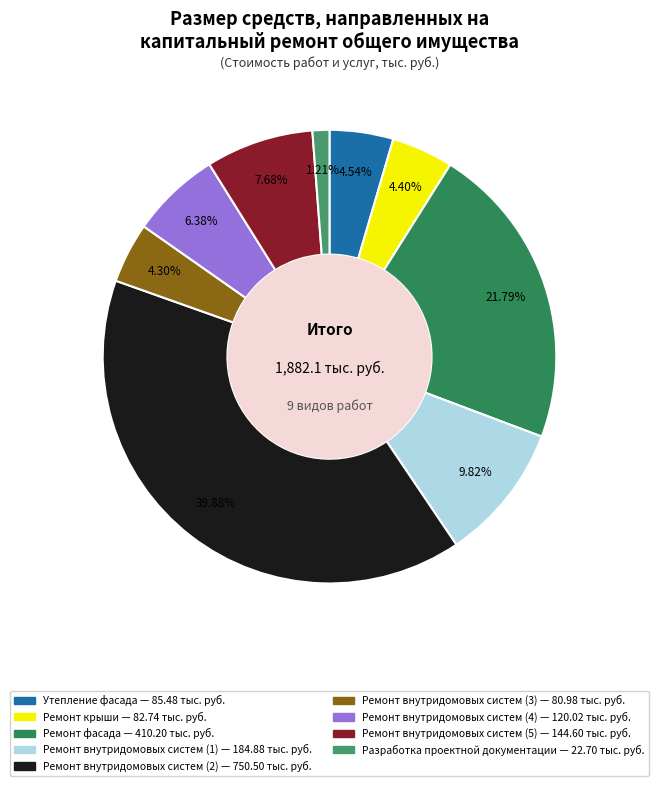

What percentage is NOT represented by Ремонт фасада?

78.2%